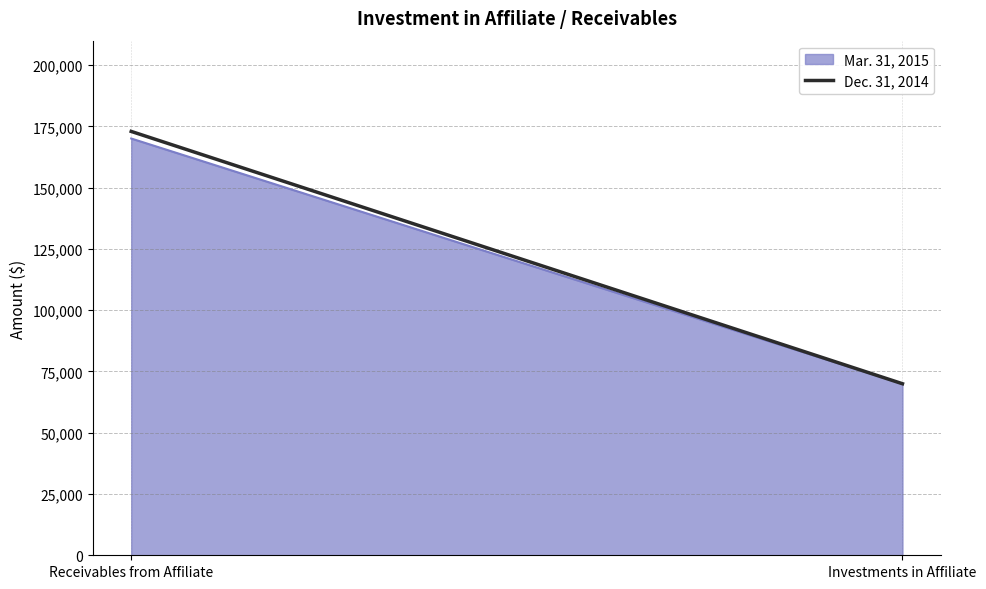

Reading right to left, what are all the values shown in this chart?

70000	170074